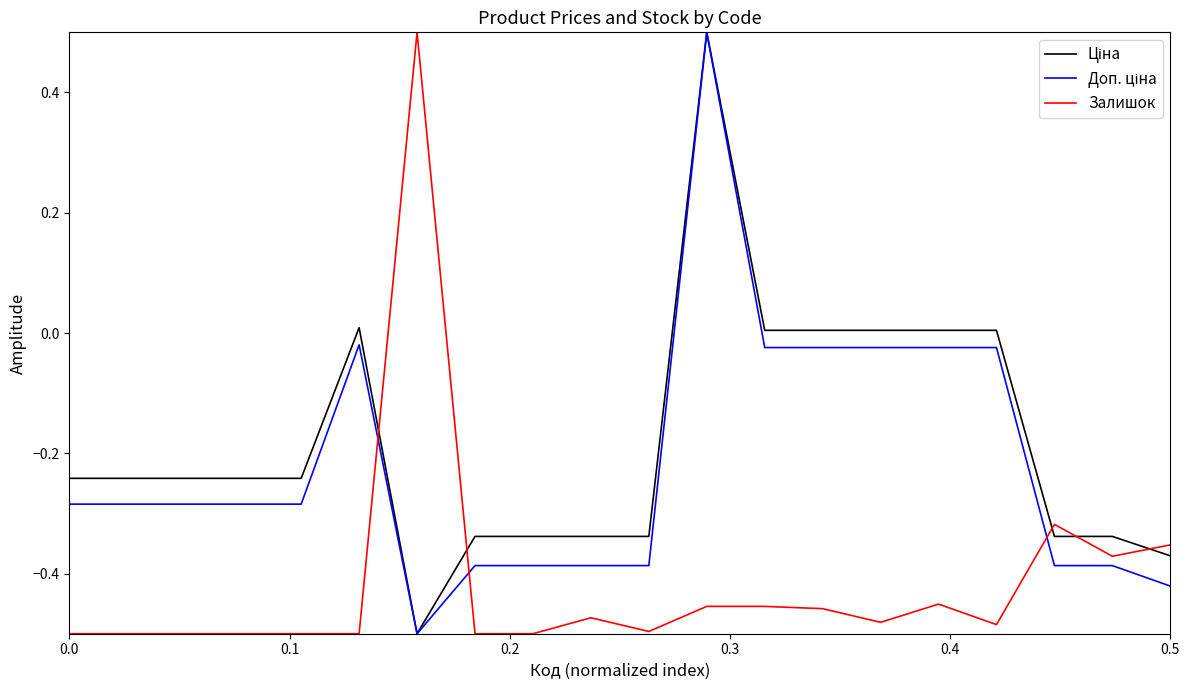

What is the highest value of the Залишок series?

0.5